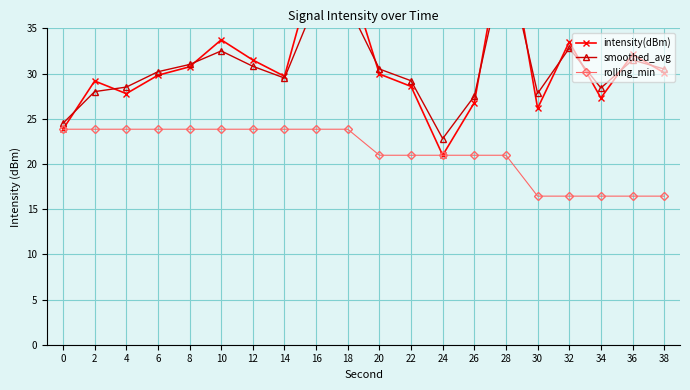

What is the spread (max minus min) of values at 8?

7.2